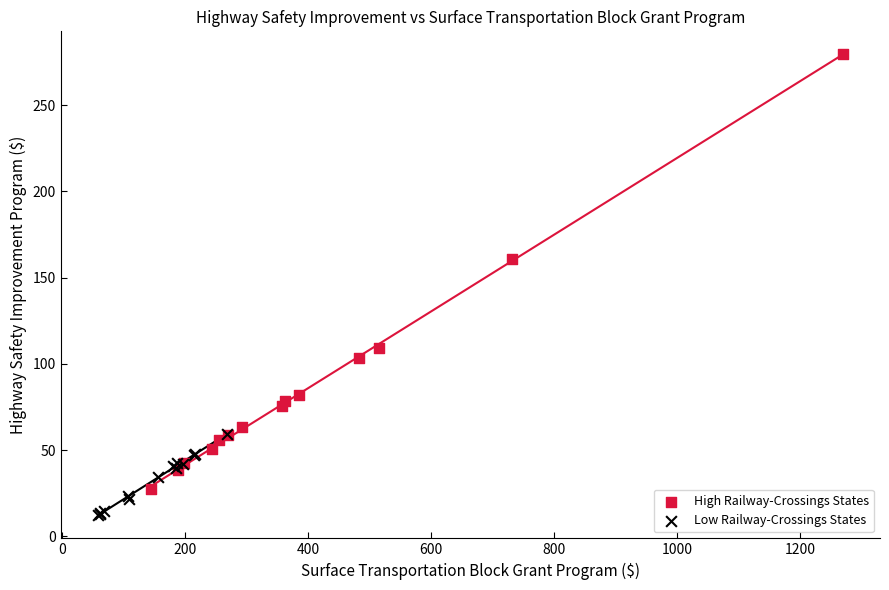

Which series has the widest spread of Y values?

High Railway-Crossings States